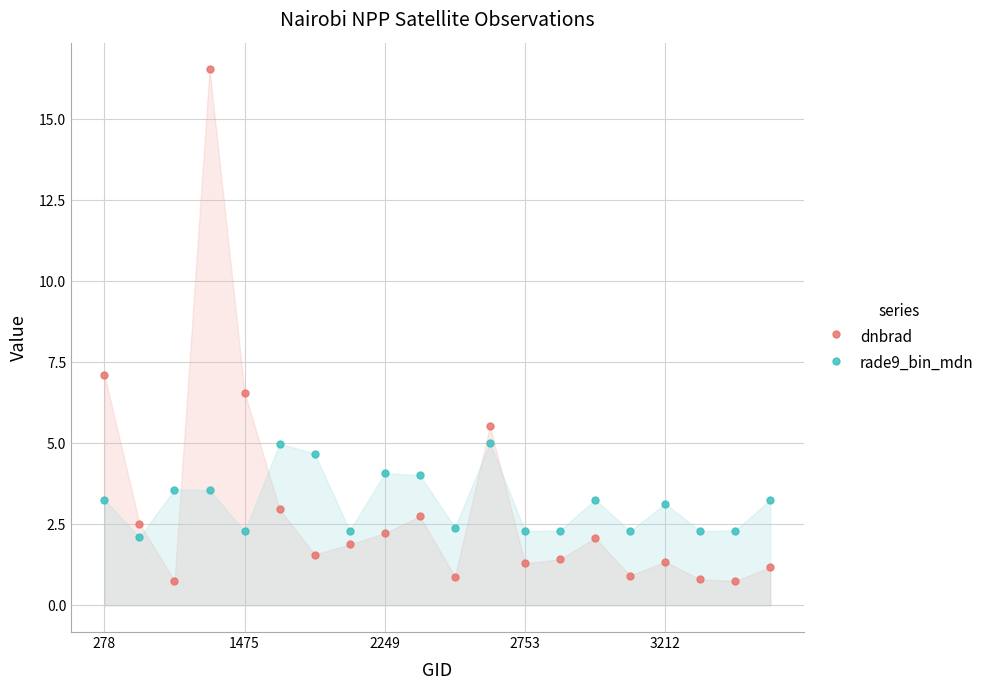

What is the difference between the second highest and second lowest values in the rade9_bin_mdn series?

2.7